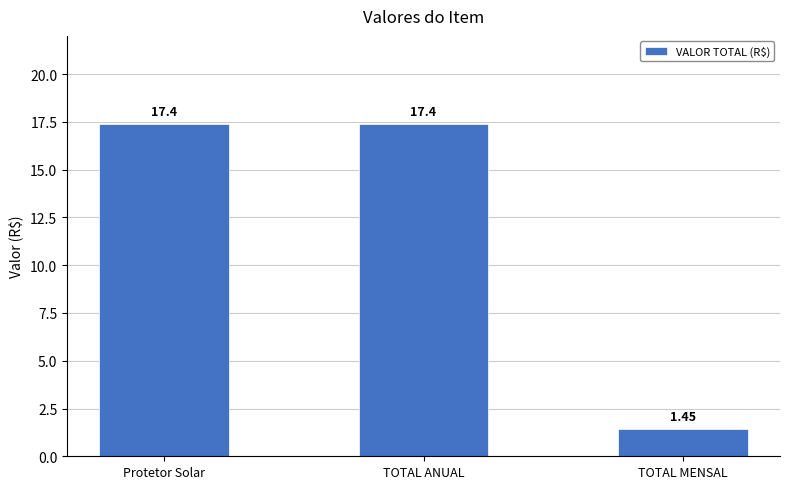

What is the label of the 2nd bar from the left?

TOTAL ANUAL